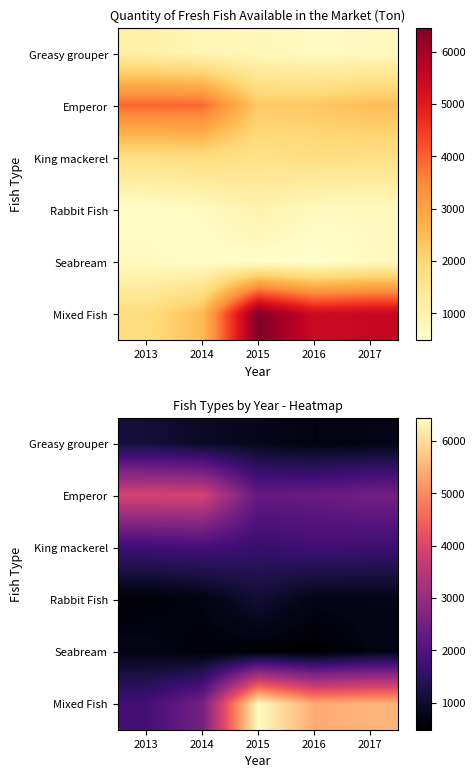

How many values in the Rabbit Fish series exceed 709?

3